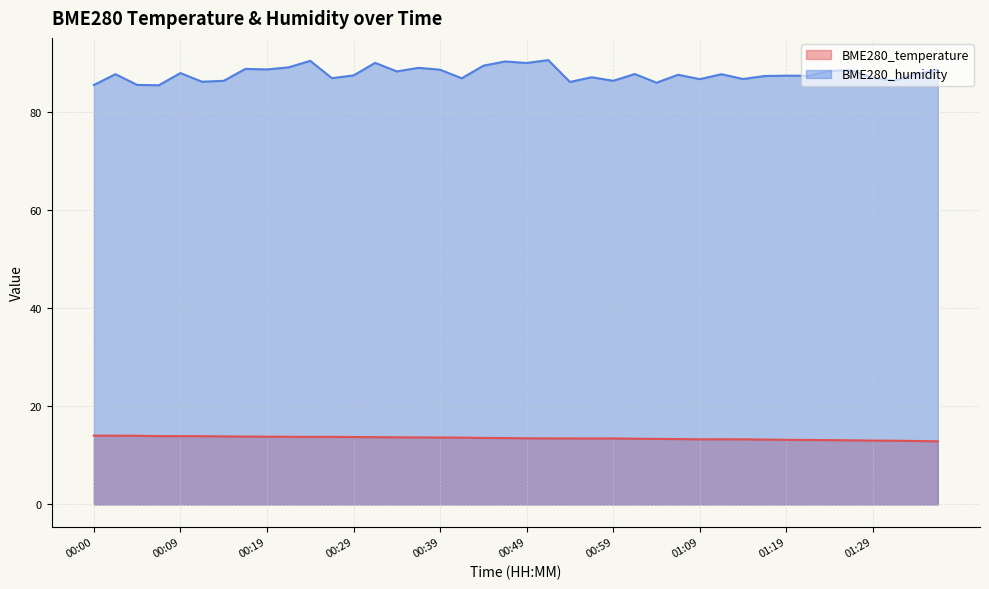

The value of BME280_humidity at 01:34 is 87.8. True or false?

True